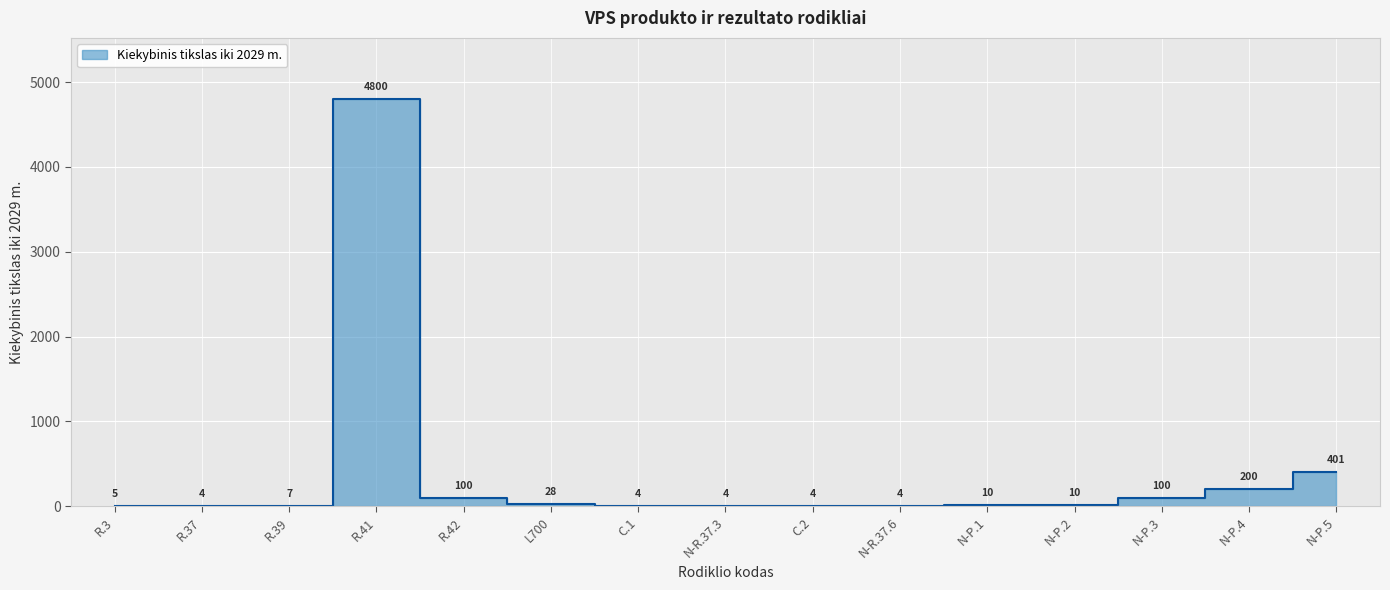

At which category does the chart reach its peak across all series?

R.41